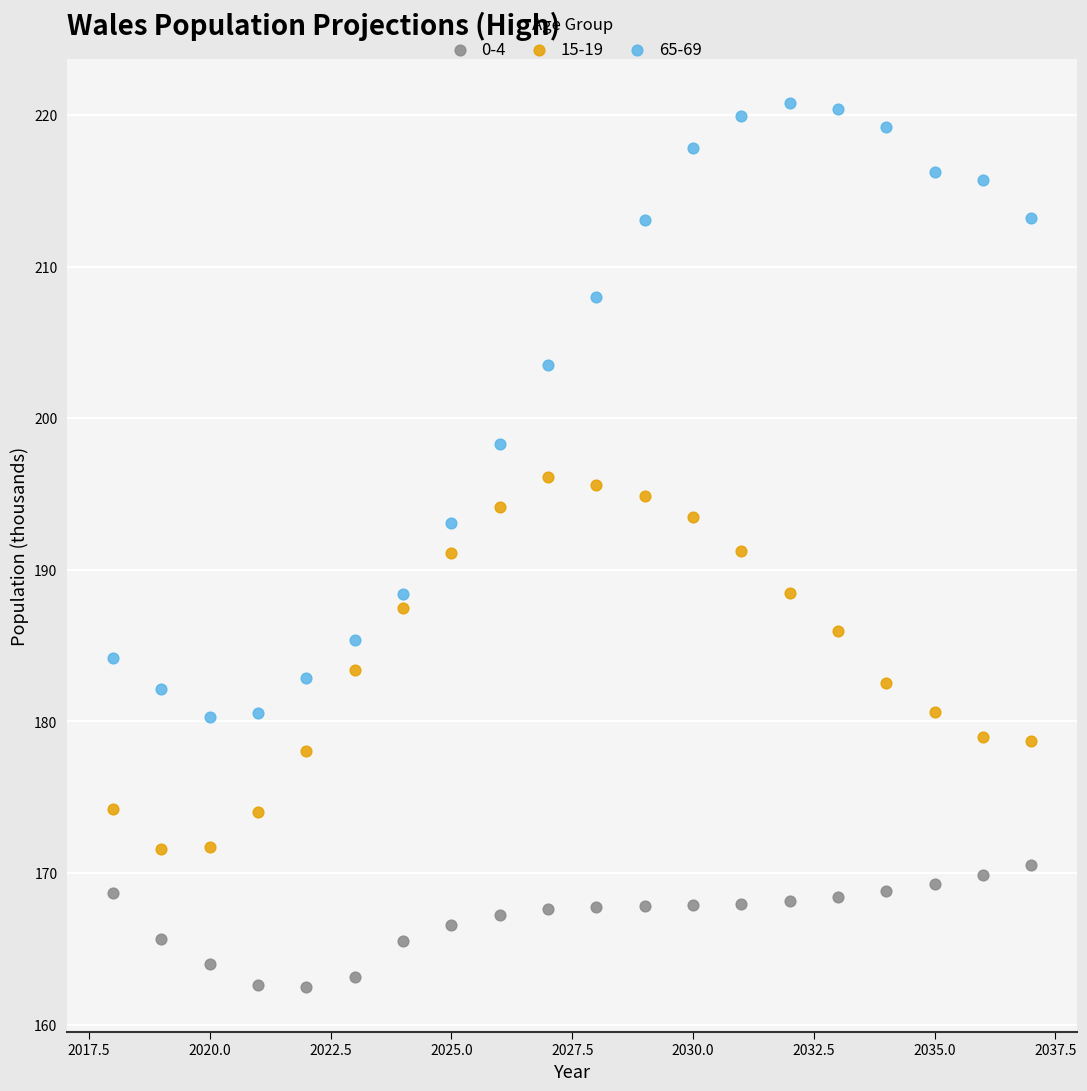

Which series reaches the minimum Y coordinate?

0-4